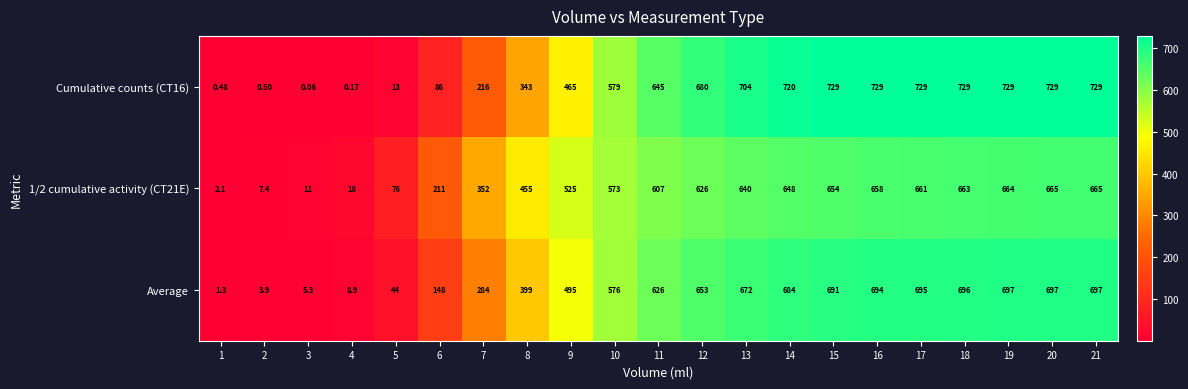

Which series has the largest total across all categories?

Cumulative counts (CT16)